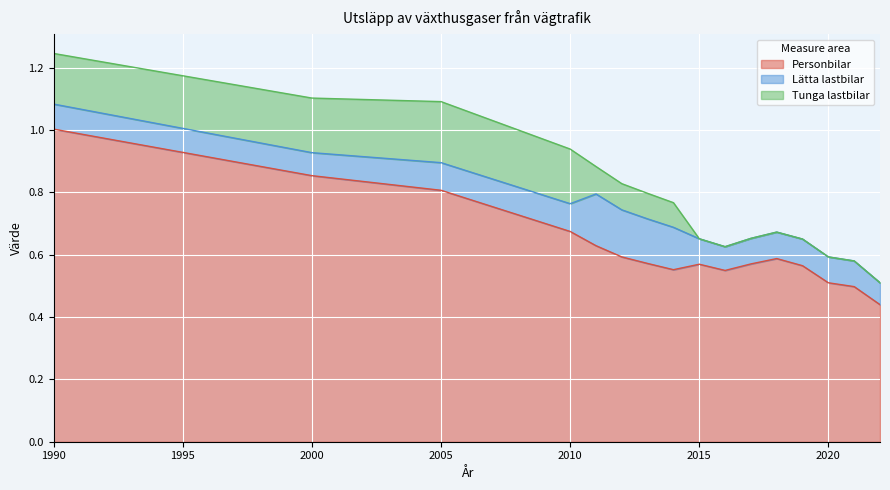

At which category is the sum across all series the highest?

1990